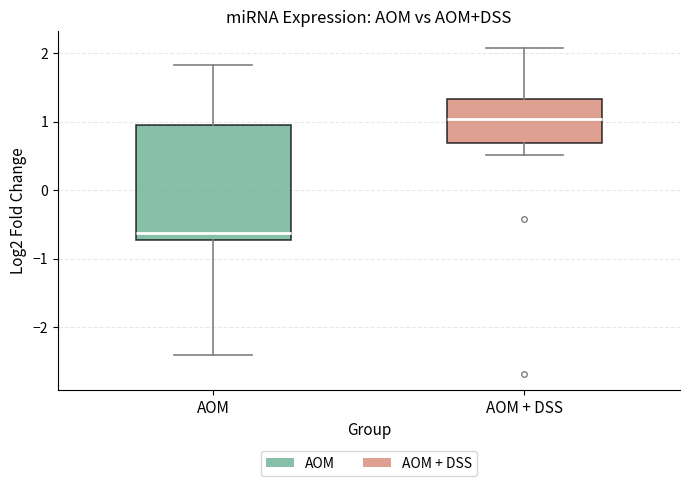

Reading left to right, transcribe this box plot: for each box, give where its median line is, the range the box spans, and where its two whiskers end, as read against the y-axis. The values are not printed on the chart, so give them approximately, as read against the axis.

AOM: median -0.6, box -0.7 to 1.0, whiskers -2.4 to 1.8
AOM + DSS: median 1.0, box 0.7 to 1.3, whiskers 0.5 to 2.1